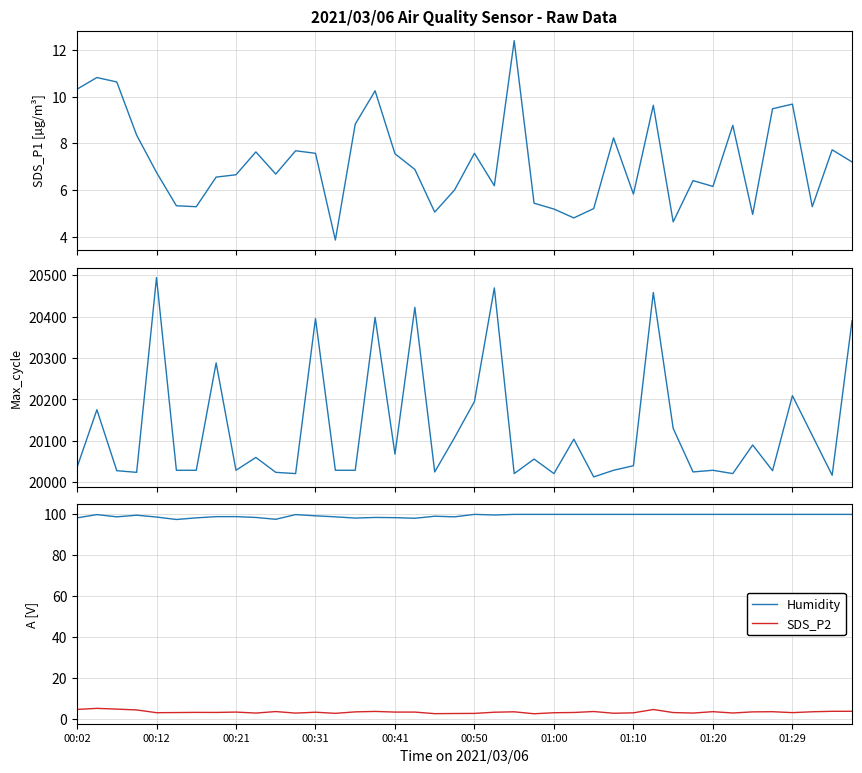

What is the value of the SDS_P1 point at the 4th from the left?

8.3